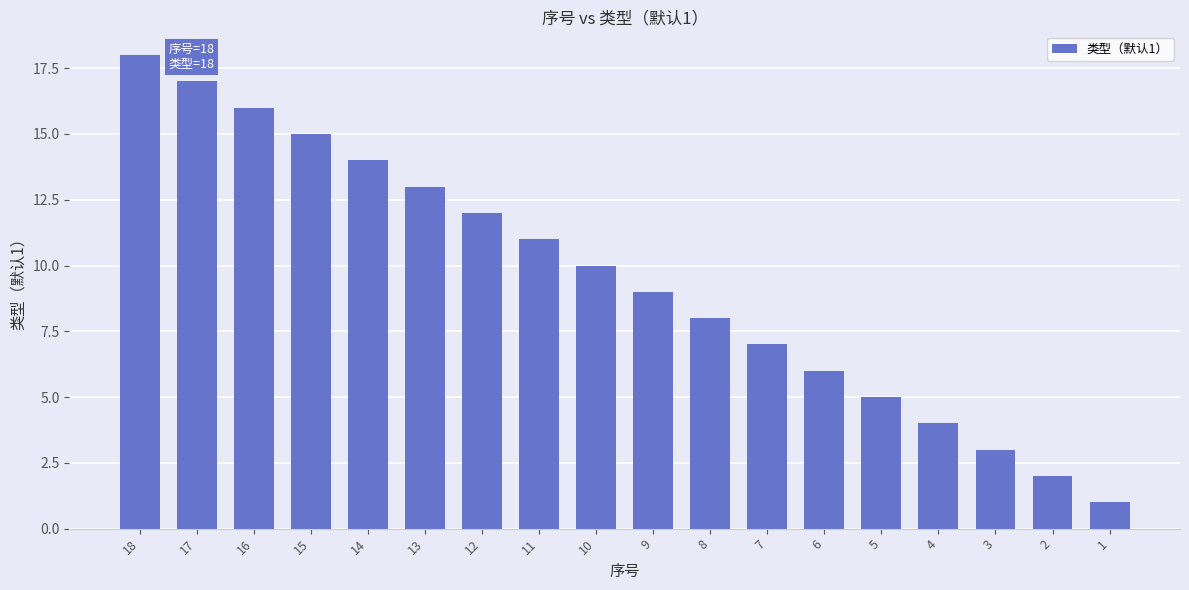

What is the difference between the maximum and minimum values?

17